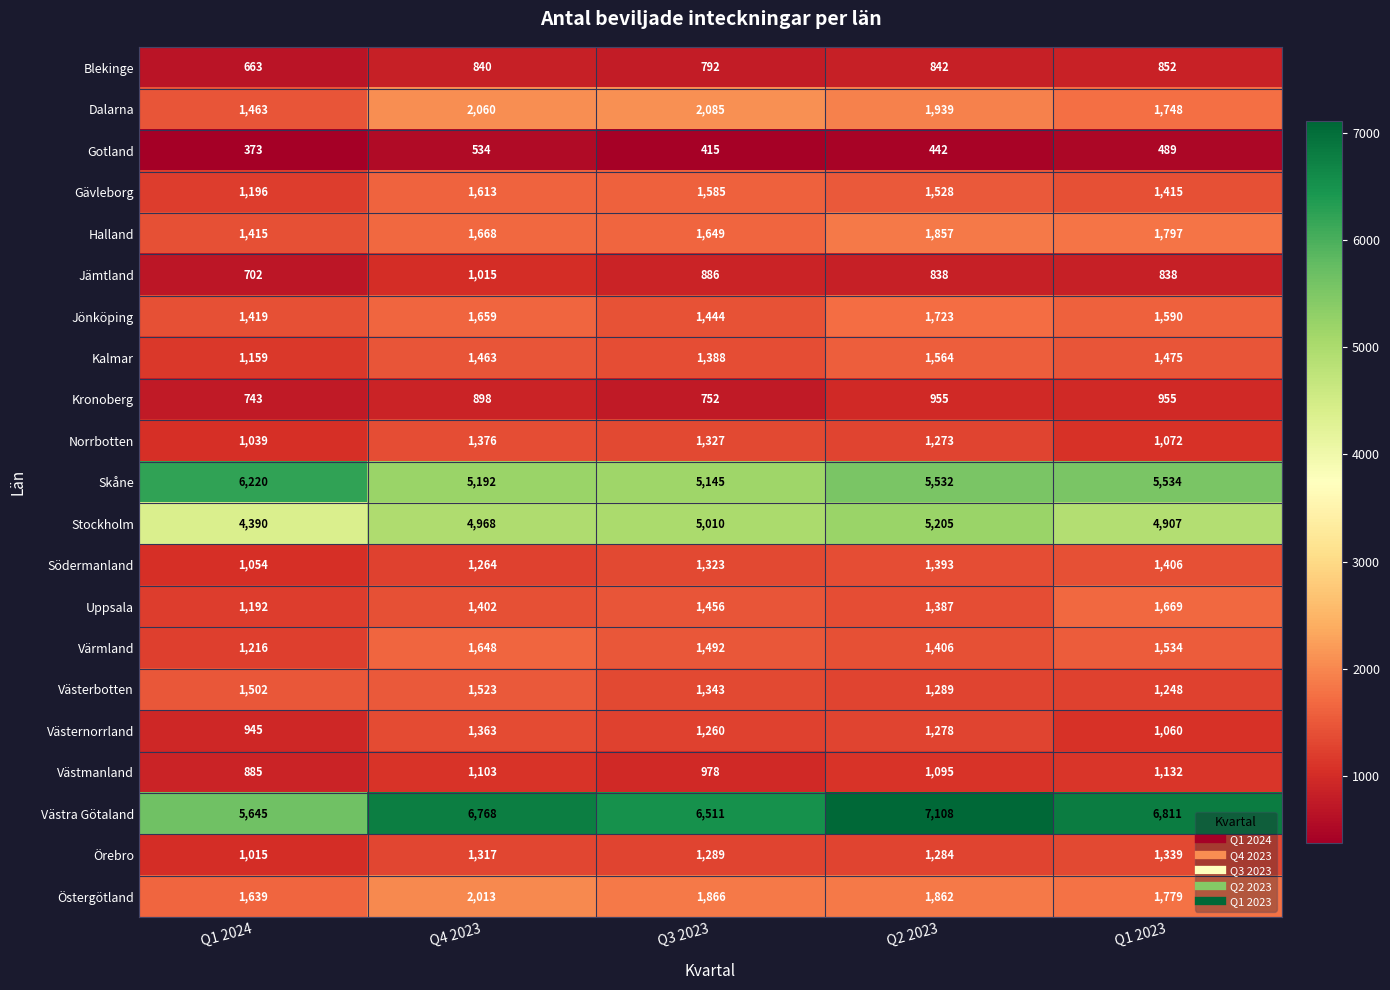

The value of Örebro at Q1 2023 is 1339. True or false?

True